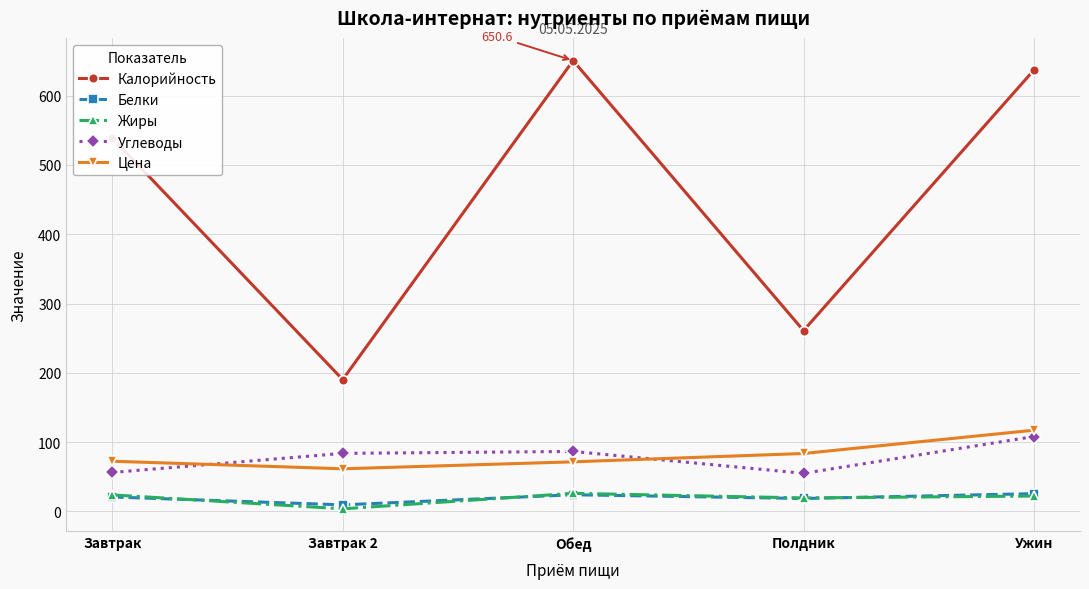

True or false: Цена and Жиры cross at least once.

False